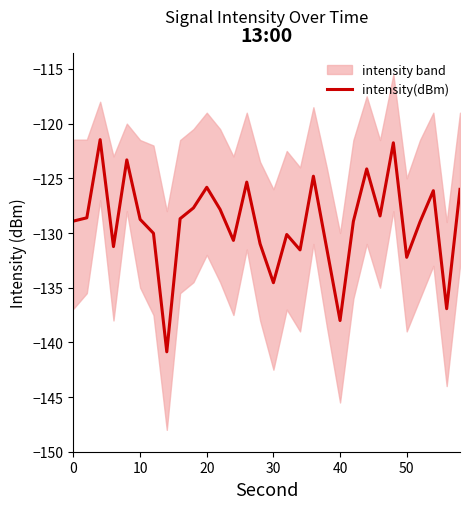

The value of intensity(dBm) at 10 is -228.2. True or false?

False